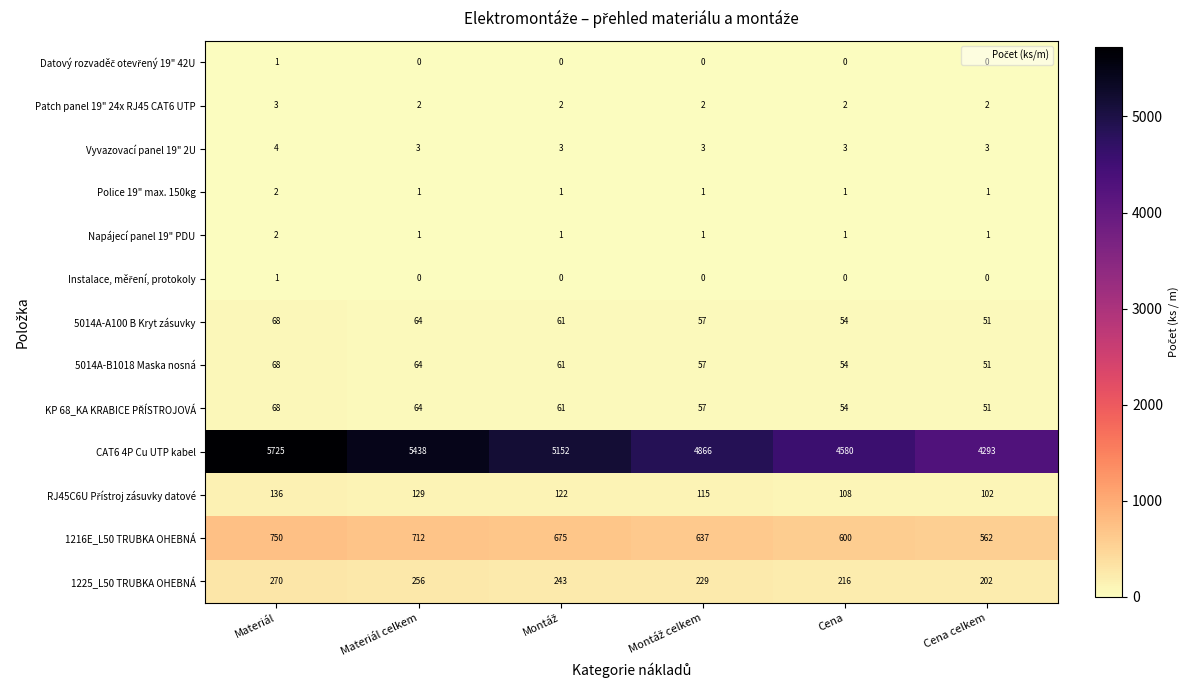

Which series has the largest total across all categories?

CAT6 4P Cu UTP kabel